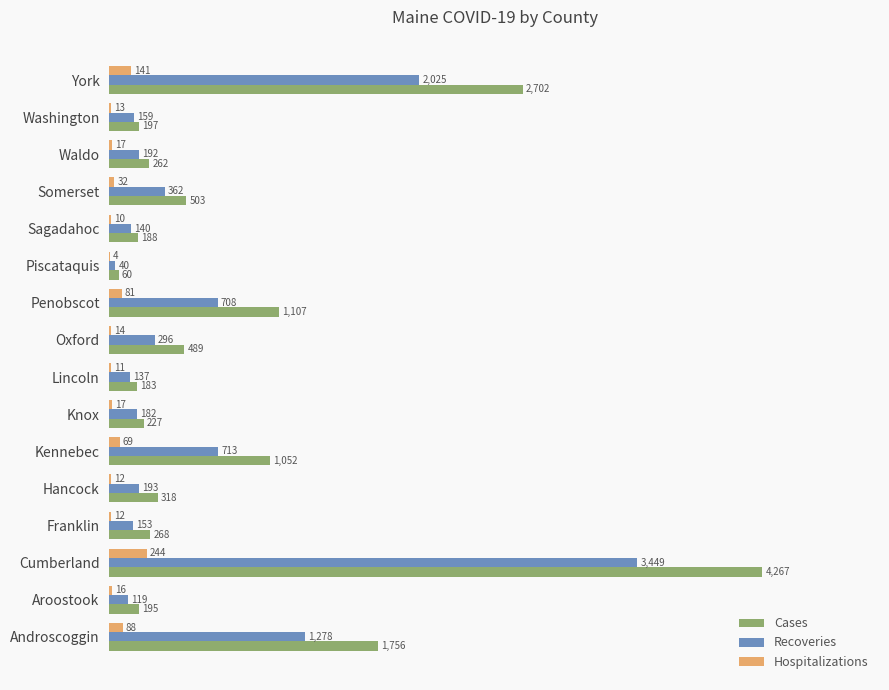

What is the sum of the Recoveries values at Cumberland and Washington?

3608